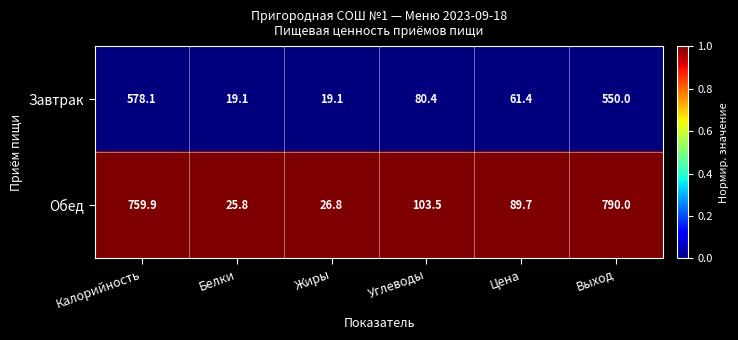

Which series has the widest spread of values?

Обед